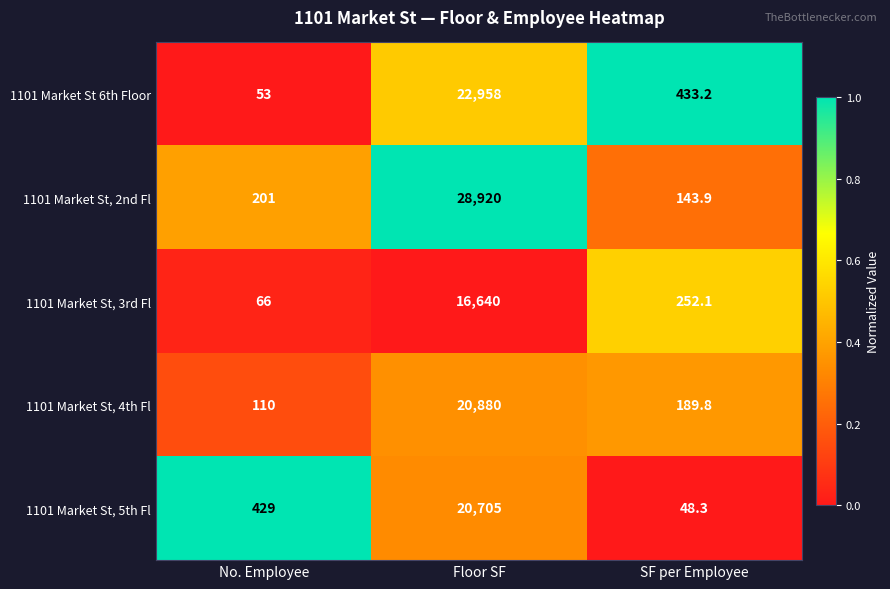

Reading right to left, list all the values displayed in this chart.

1101 Market St 6th Floor: 433.2	22958.0	53.0
1101 Market St, 2nd Fl: 143.9	28920.0	201.0
1101 Market St, 3rd Fl: 252.1	16640.0	66.0
1101 Market St, 4th Fl: 189.8	20880.0	110.0
1101 Market St, 5th Fl: 48.3	20705.0	429.0